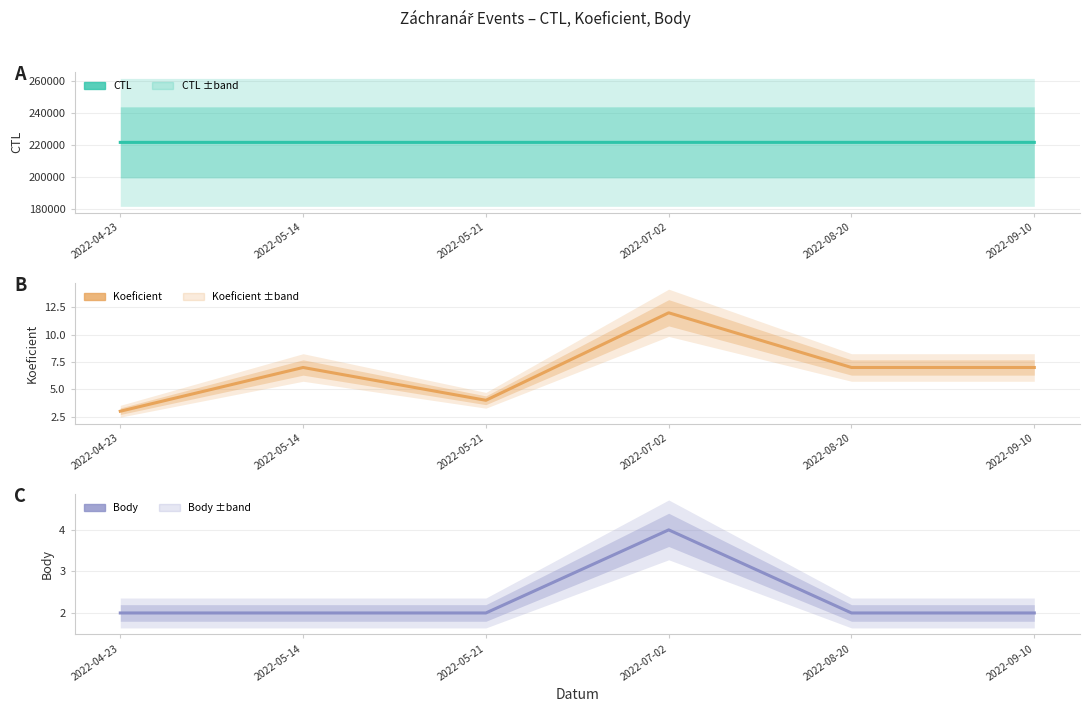

Which category has the lowest value across all series?

2022-04-23